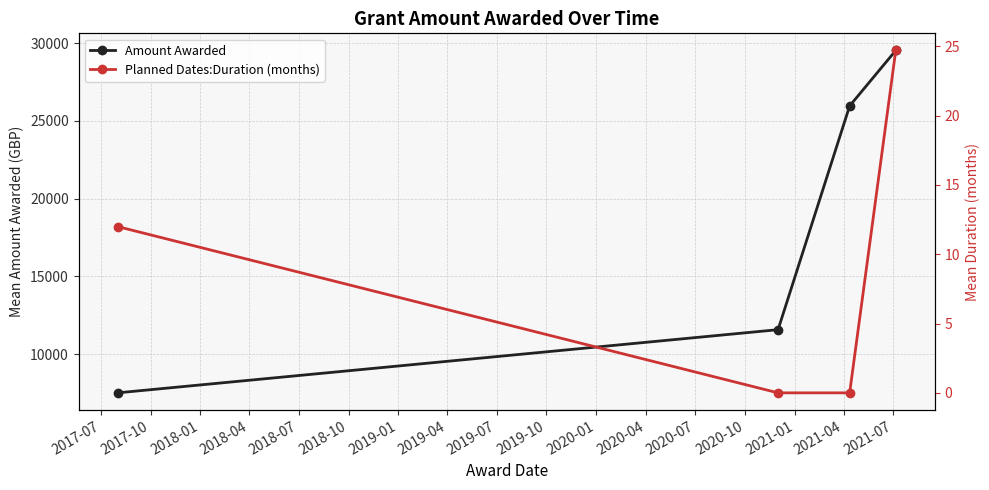

Rank the series by their average value, from lowest to highest.

Planned Dates:Duration (months), Amount Awarded